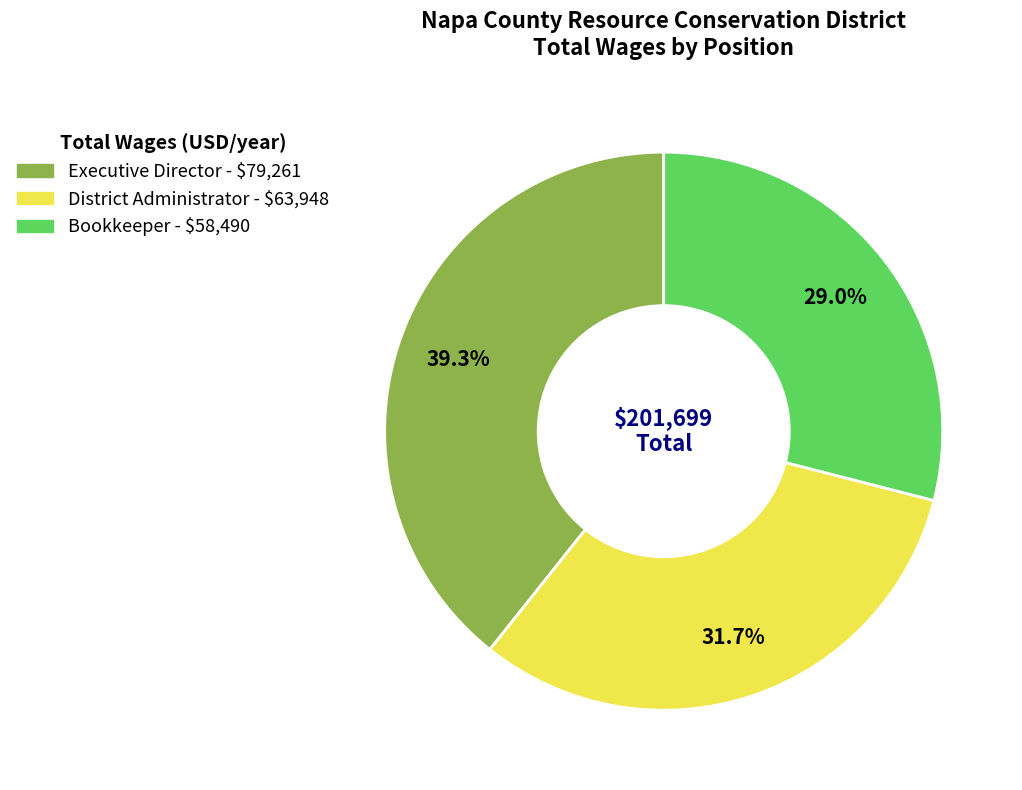

Is it true that Bookkeeper is 19% of the pie?

False